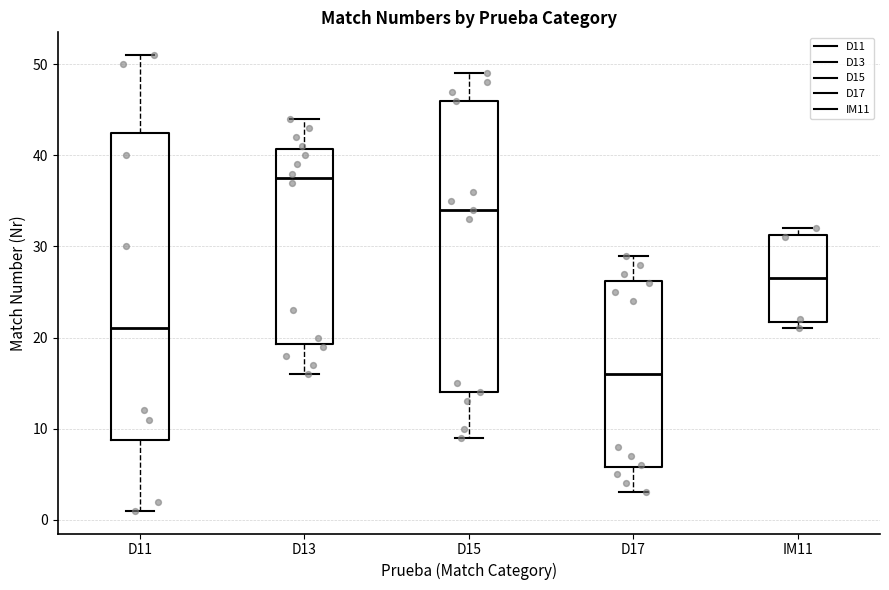

Where is the lower edge of the box for IM11 on the y-axis? The values are not printed on the chart, so give them approximately, as read against the axis.

22